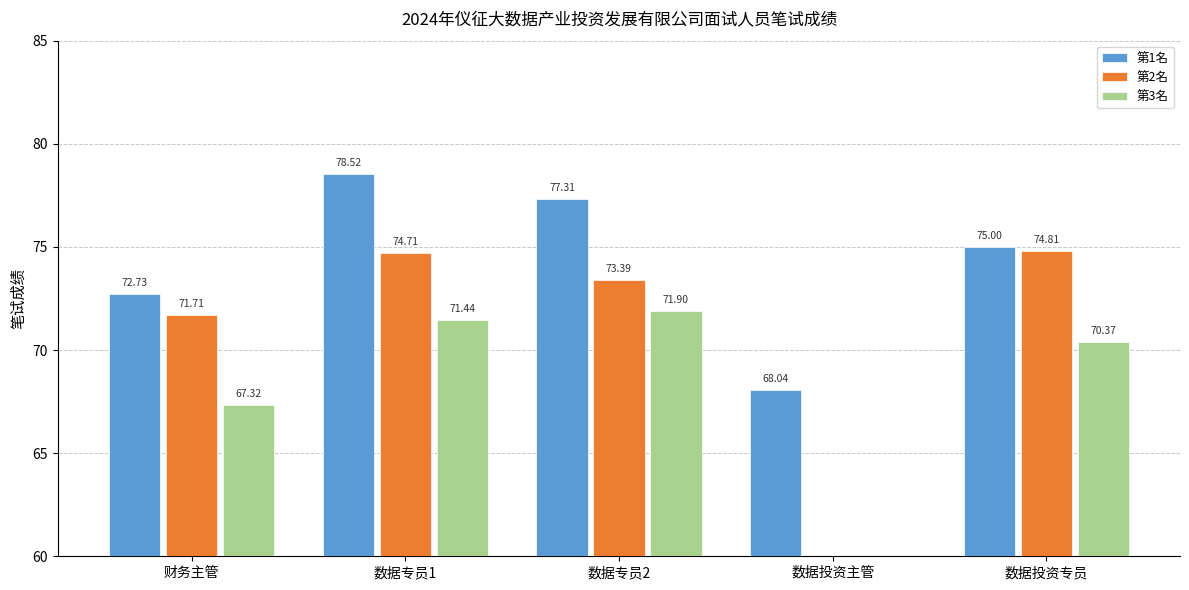

What is the maximum value shown in the chart?

78.5